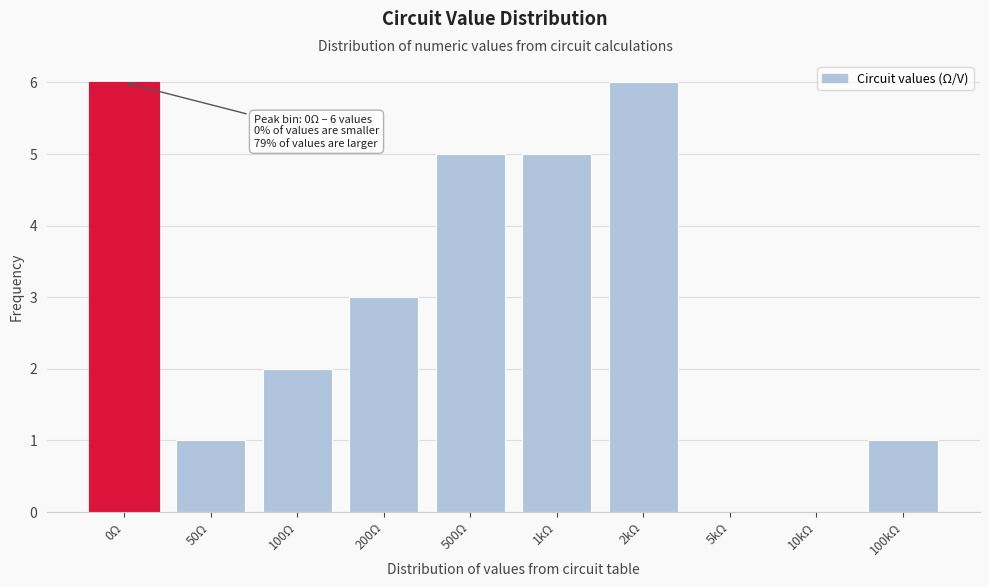

Reading right to left, extract all data points from this chart.

100kΩ=1	10kΩ=0	5kΩ=0	2kΩ=6	1kΩ=5	500Ω=5	200Ω=3	100Ω=2	50Ω=1	0Ω=6